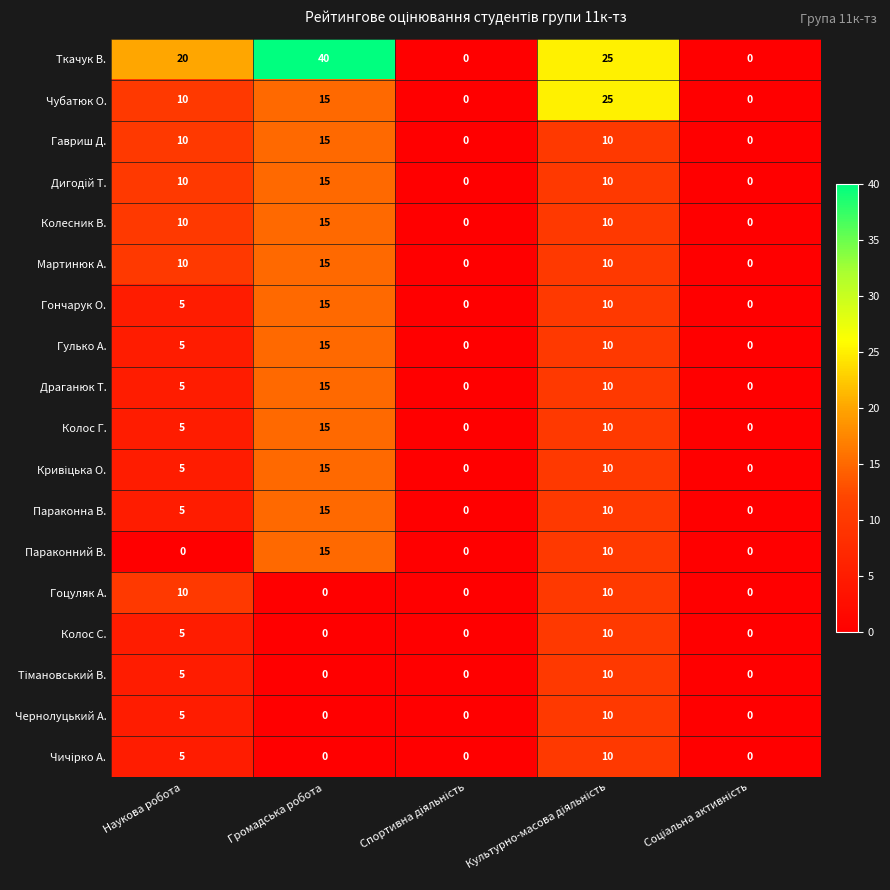

How many Драганюк Т. values are between 0 and 10?

4